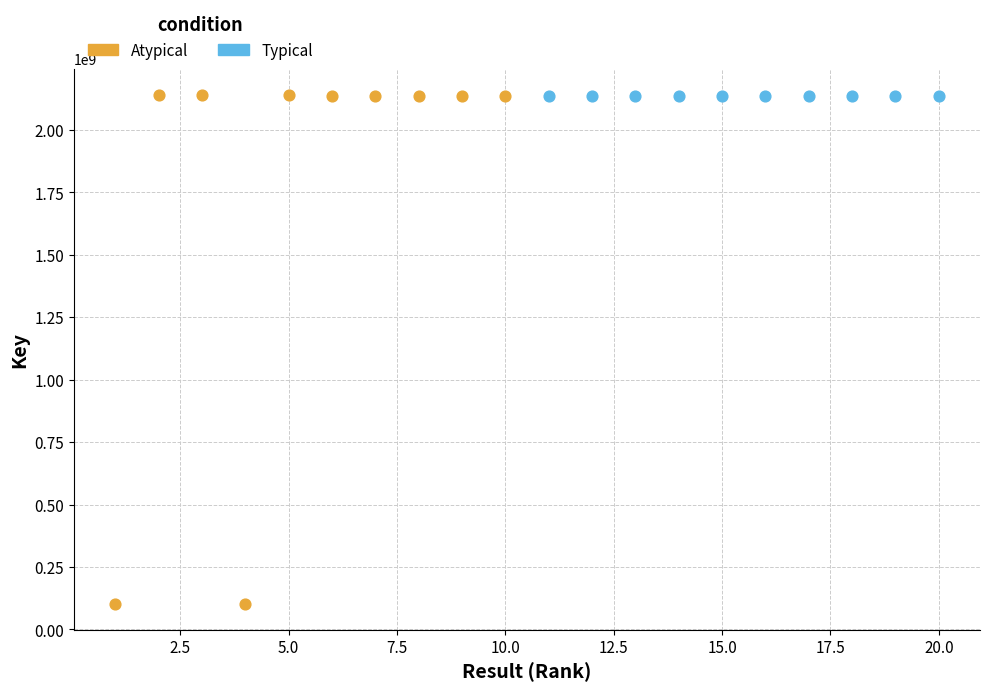

Which series reaches the minimum Y coordinate?

Atypical